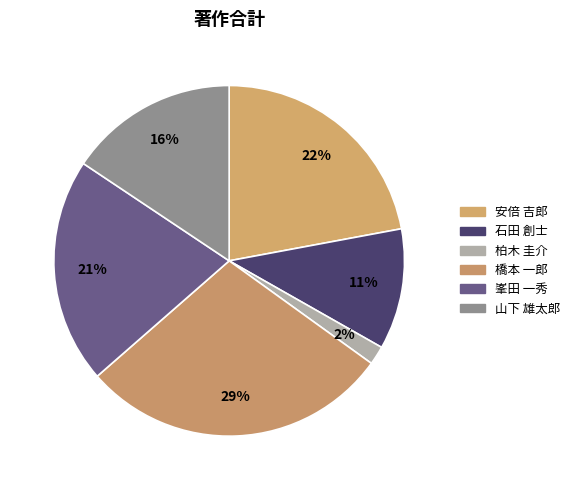

To the nearest percent, what portion does 安倍 吉郎 represent?

22%